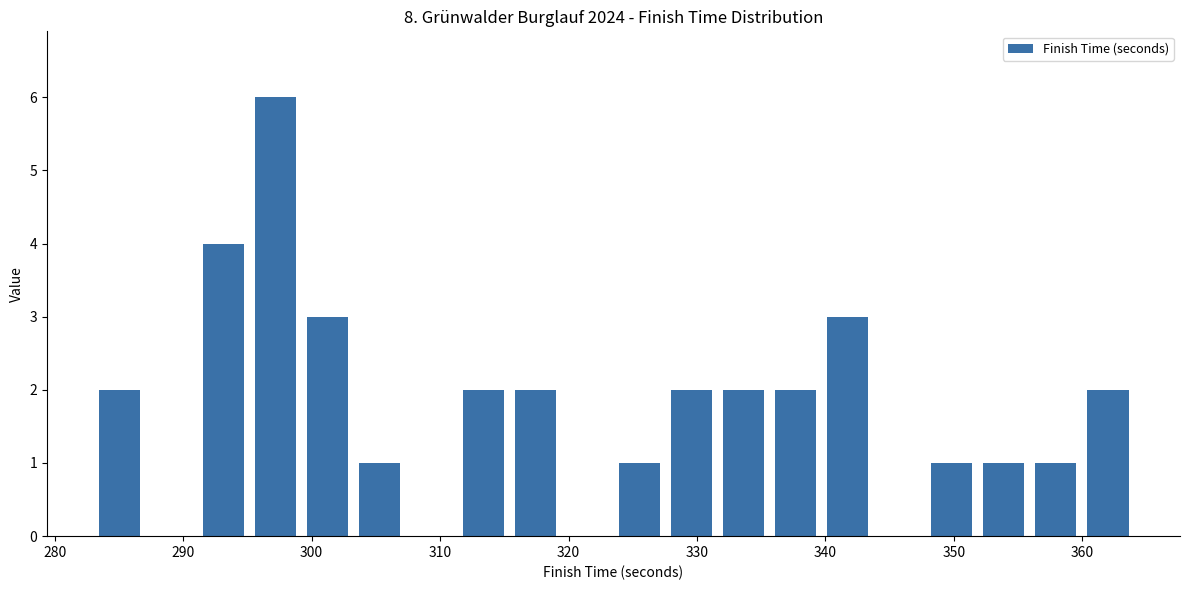

Reading left to right, transcribe this chart: for each bar, give the range it covers on the x-axis and its height. Neither the bar edges nor the heights are printed on the chart, so give them approximately, as read against the axes.

283 to 287: 2
287 to 291: 0
291 to 295: 4
295 to 299: 6
299 to 303: 3
303 to 307: 1
307 to 311: 0
311 to 315: 2
315 to 319: 2
319 to 324: 0
324 to 328: 1
328 to 332: 2
332 to 336: 2
336 to 340: 2
340 to 344: 3
344 to 348: 0
348 to 352: 1
352 to 356: 1
356 to 360: 1
360 to 364: 2